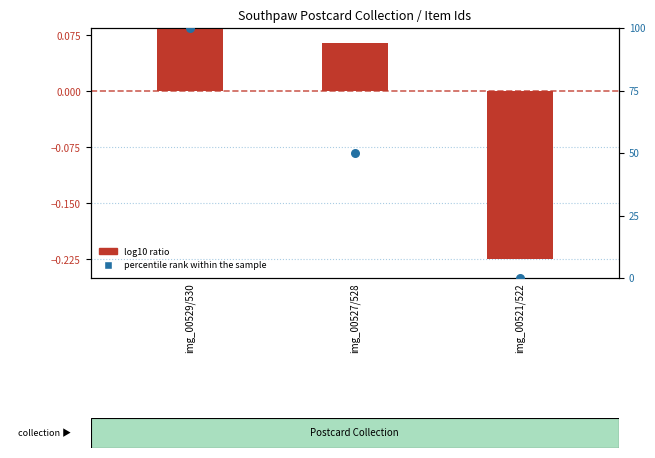

Which series has the widest spread of Y values?

percentile rank within the sample